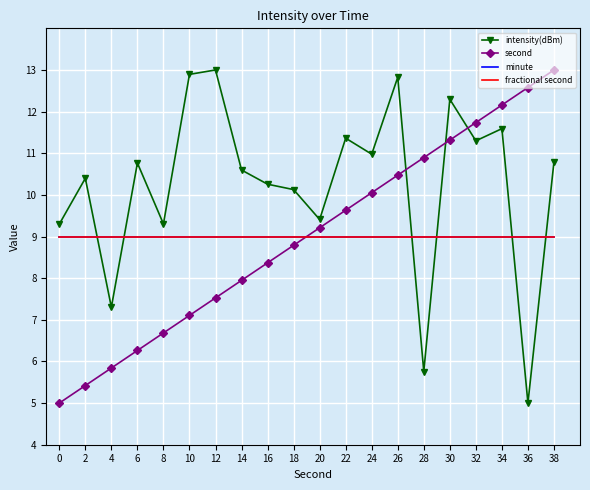

What is the spread (max minus min) of values at 30?

3.3